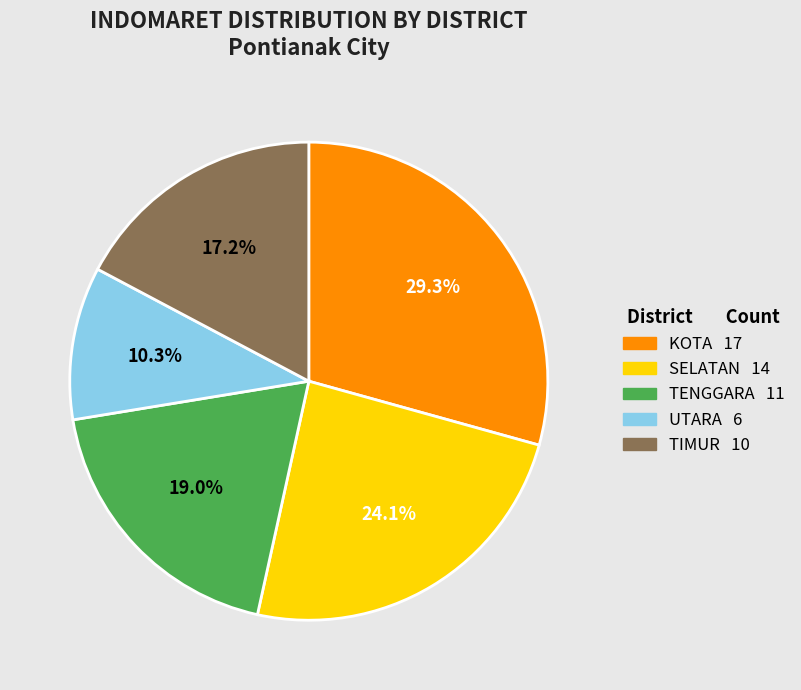

Is there a majority slice in this chart?

No